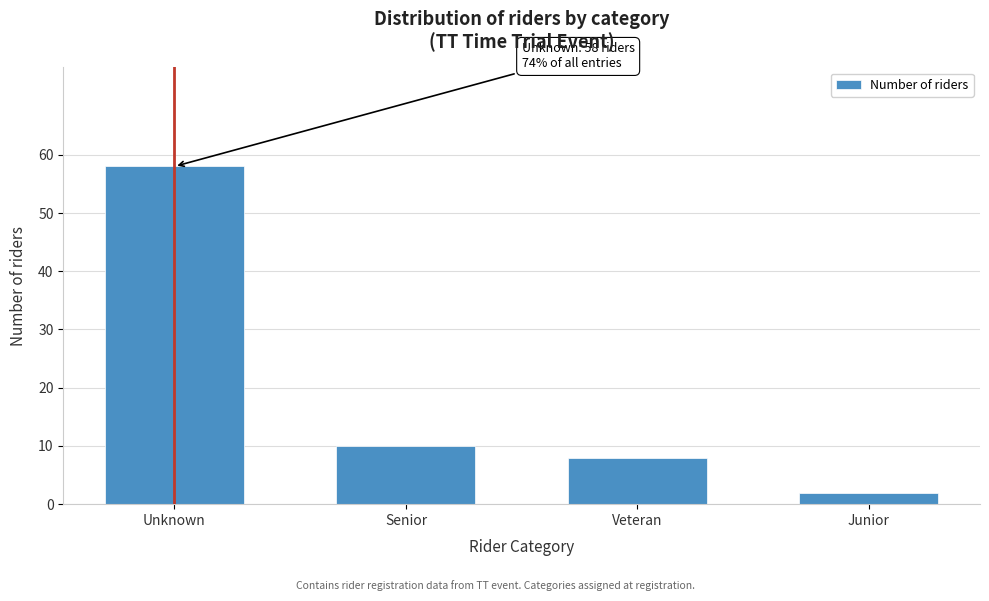

Reading left to right, what are all the values shown in this chart?

58	10	8	2